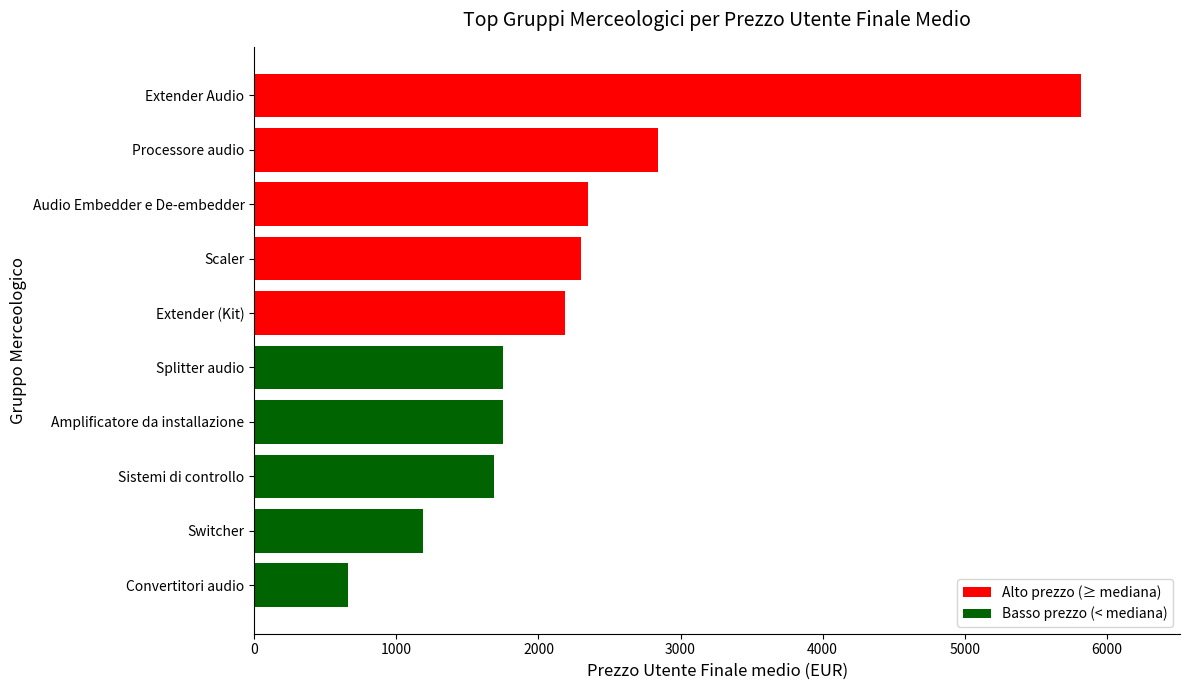

What is the label of the 5th bar from the bottom?

Splitter audio